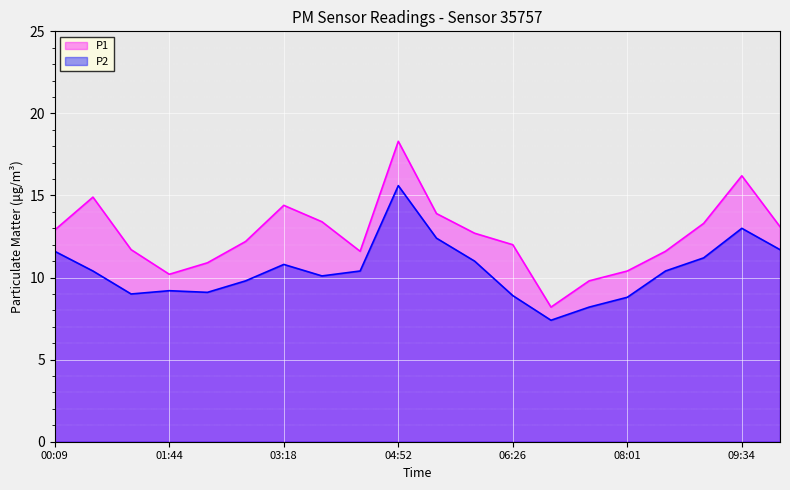

Between 05:24 and 05:55, which is larger?

05:24